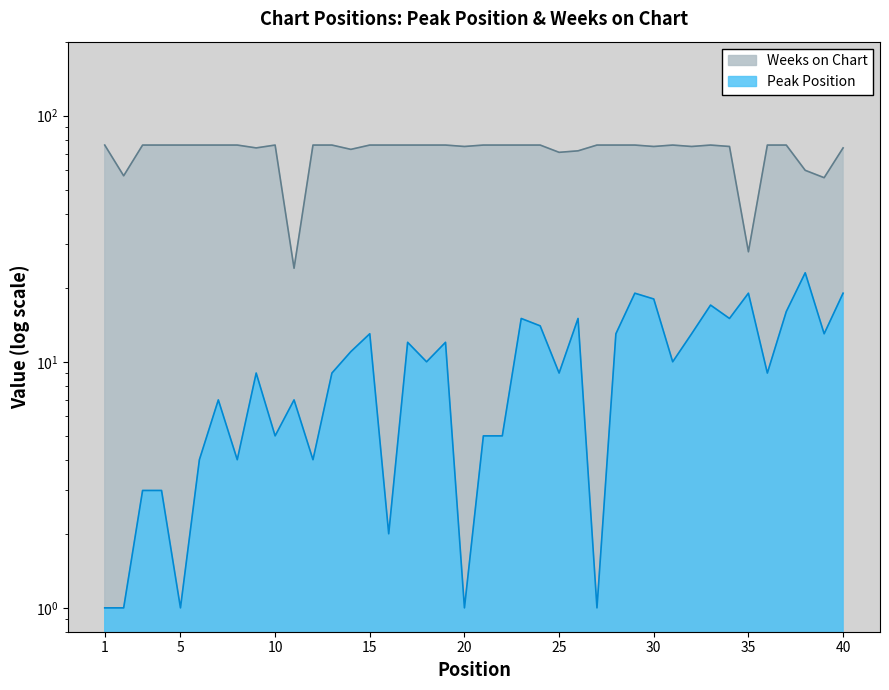

The value of Weeks on Chart at 4 is 76. True or false?

True